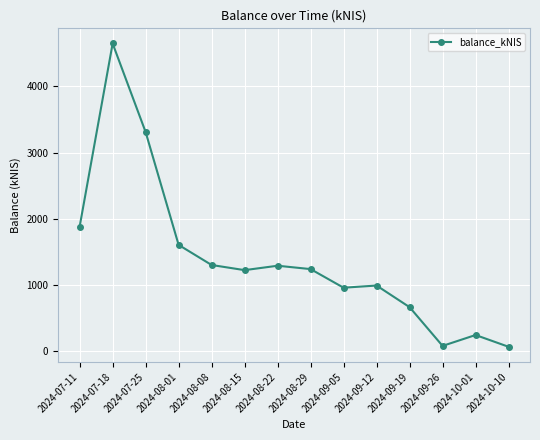

What is the average value?

1395.8